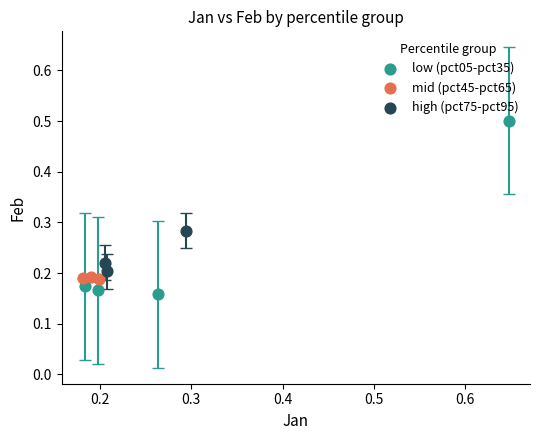

Which series has the widest spread of Y values?

low (pct05-pct35)